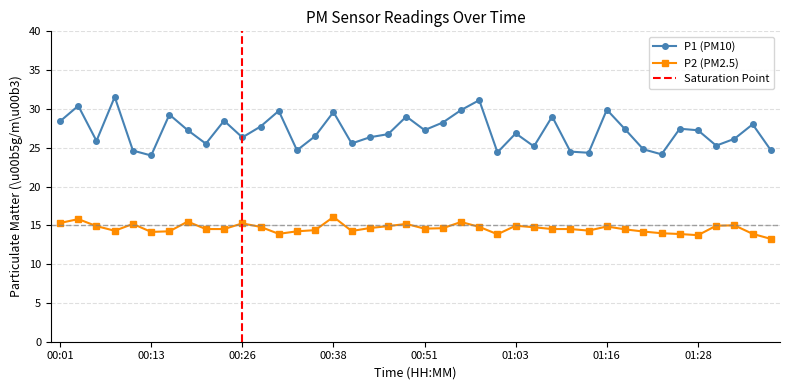

What is the label of the 17th point from the right?

00:58